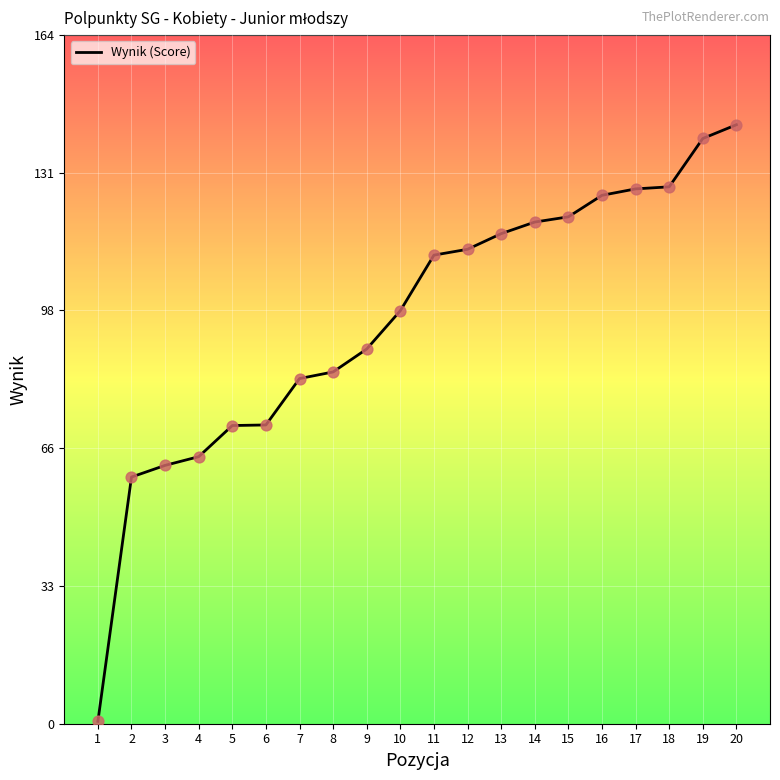

Between 5 and 15, which is larger?

15